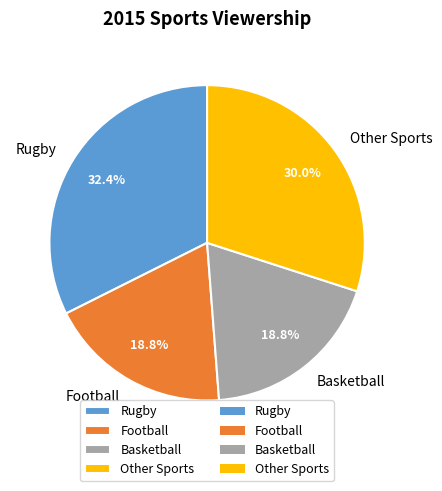

What is the ratio of the value at Other Sports to the value at Football?

1.6